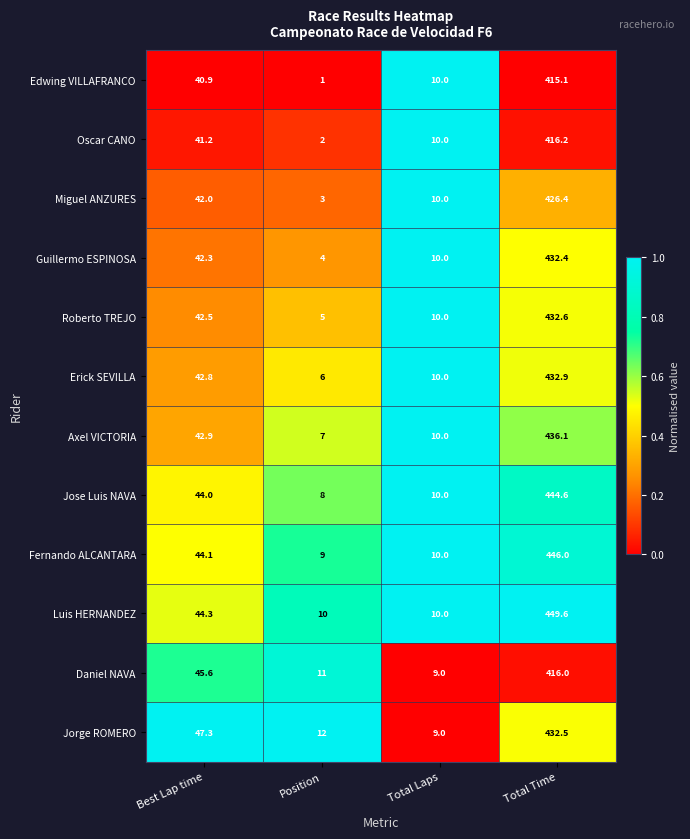

What is the greatest value displayed?

449.6